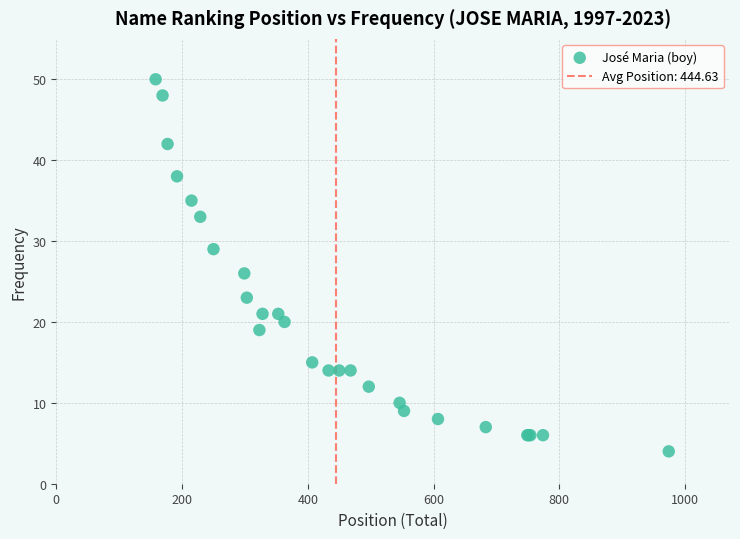

What Y value in the scatter plot is closest to 27?

26